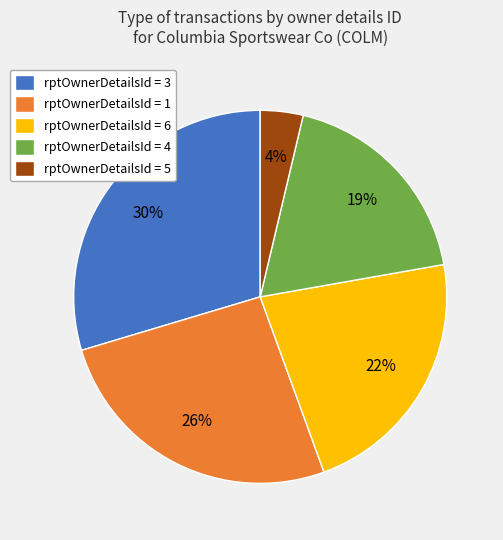

Do rptOwnerDetailsId = 1 and rptOwnerDetailsId = 6 together represent more than half of the pie?

No